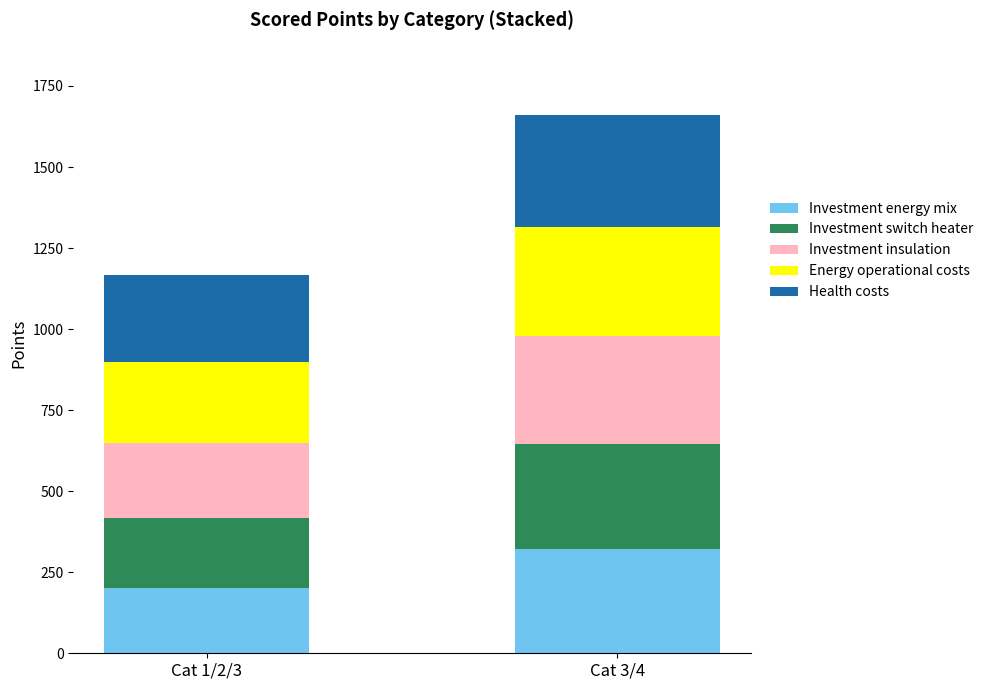

At which category is the sum across all series the highest?

Cat 3/4